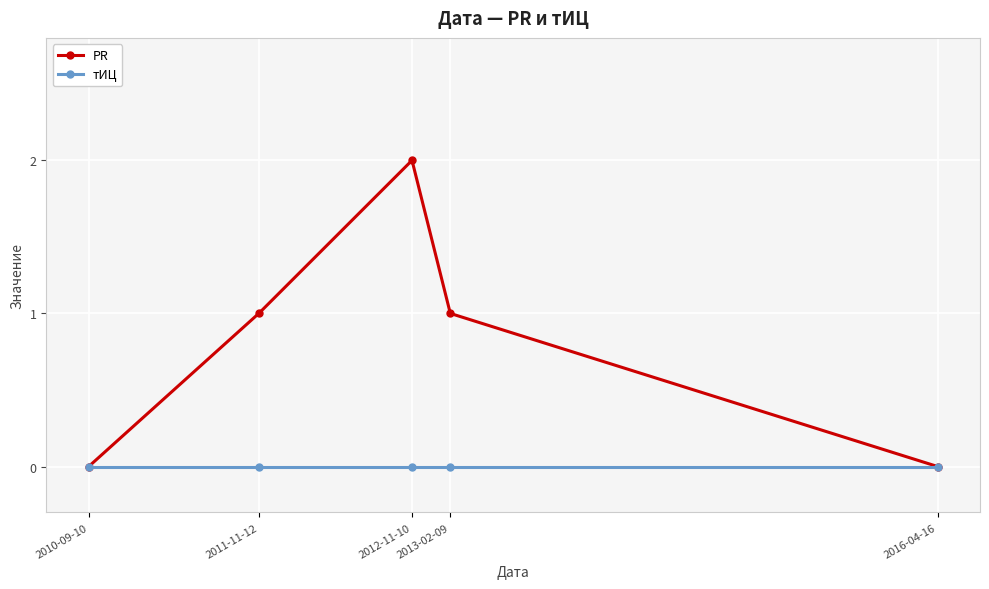

Reading left to right, list all the values displayed in this chart.

PR: 0	1	2	1	0
тИЦ: 0	0	0	0	0